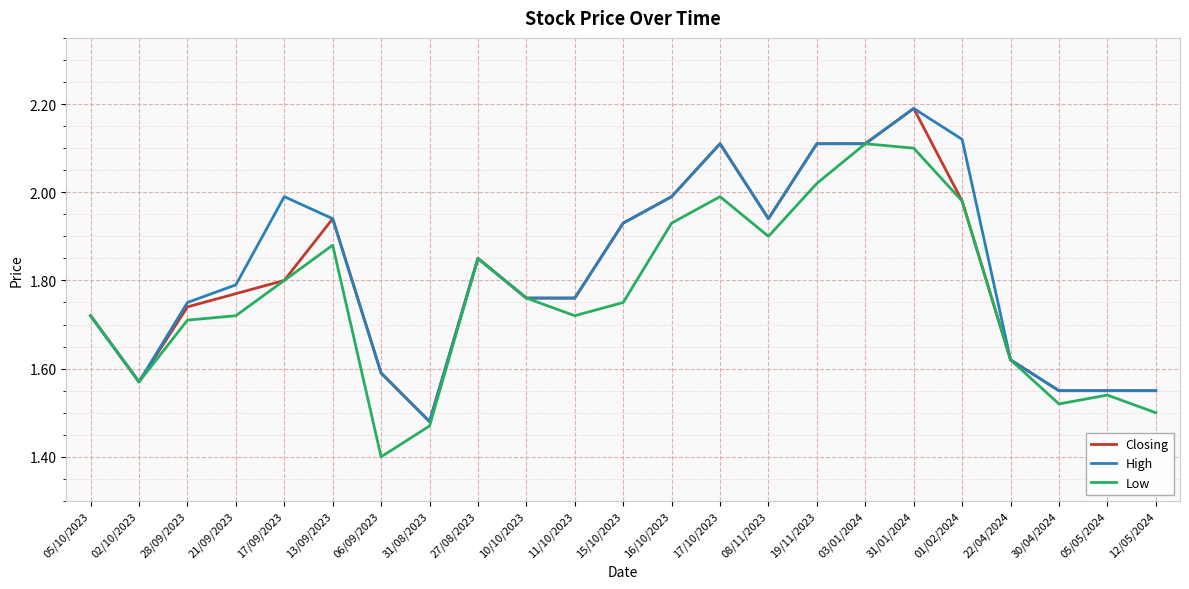

Where is High nearest to the value 1?

31/08/2023